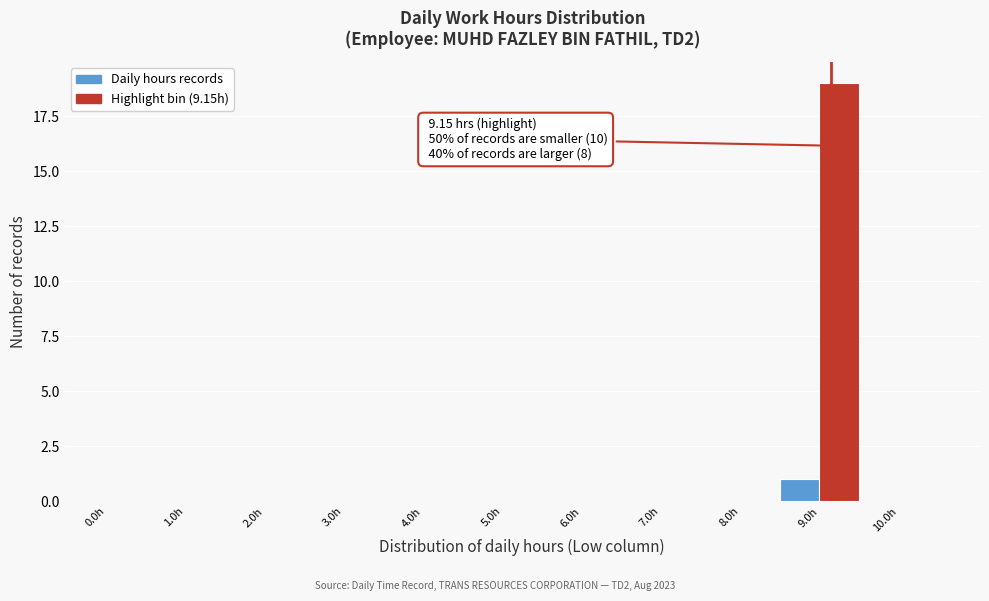

Over which range of the x-axis is the bar tallest?

9.0 to 9.5